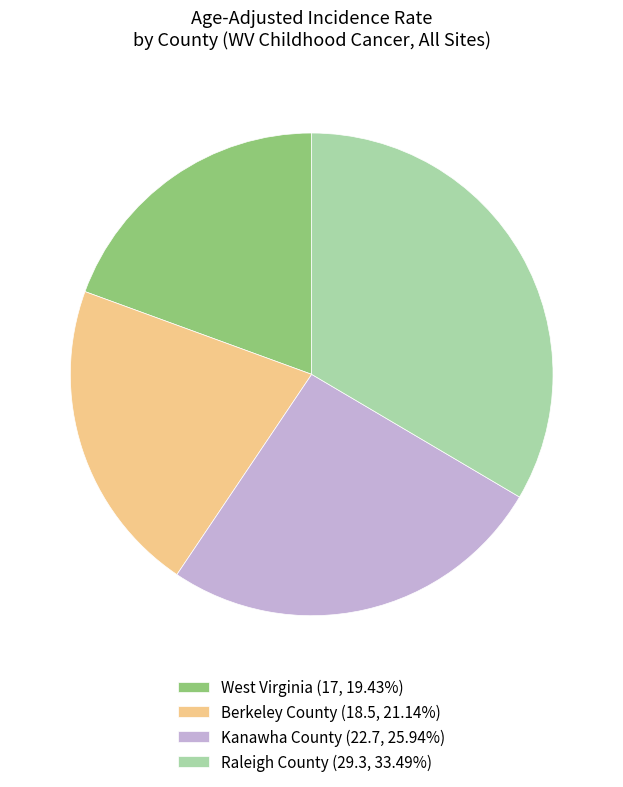

Is it true that West Virginia is 28% of the pie?

False